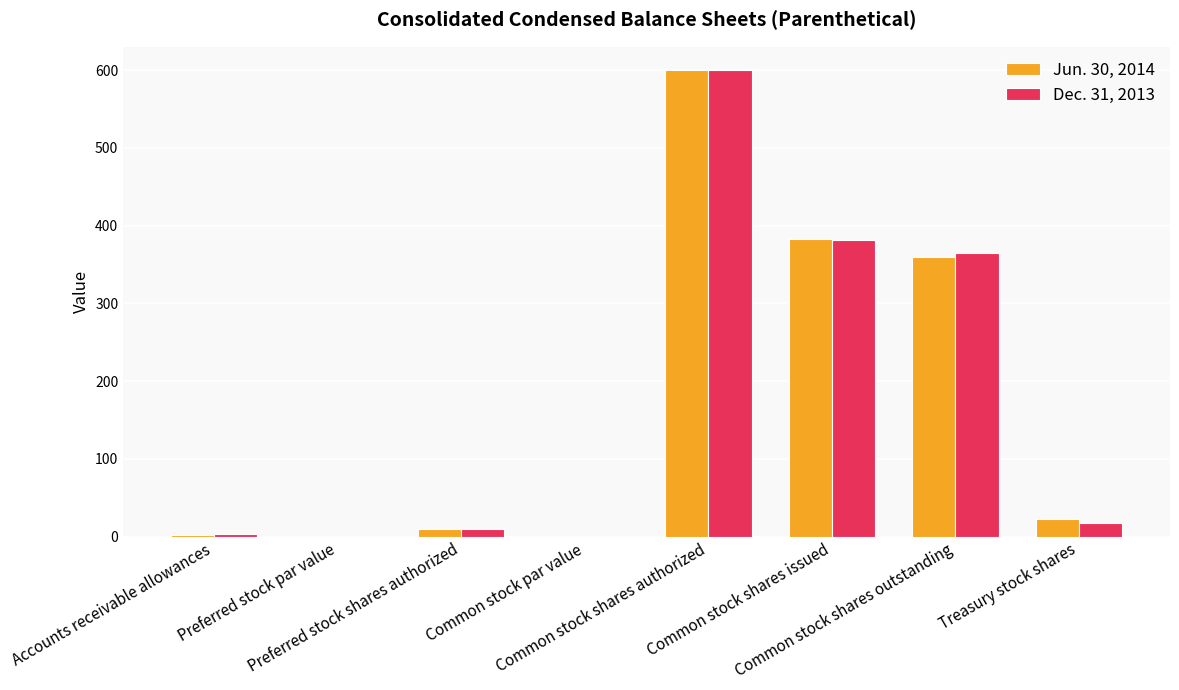

What is the sum of all Dec. 31, 2013 values?

1377.0